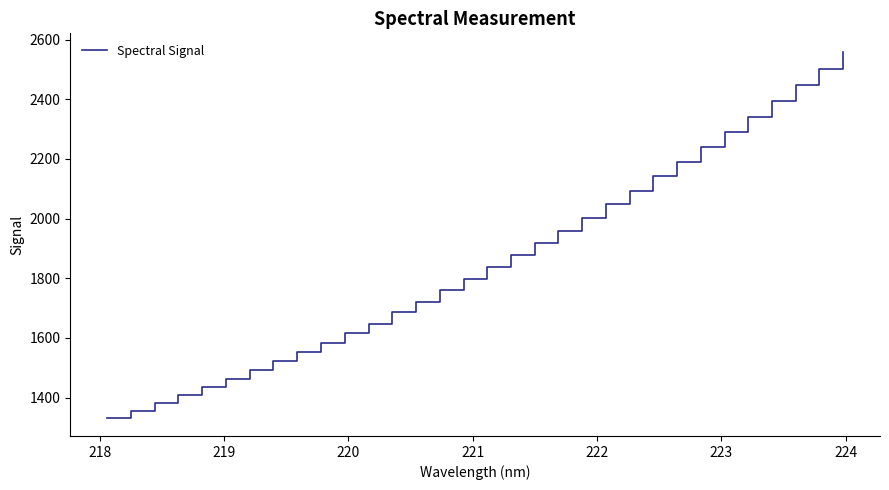

What is the minimum value shown in the chart?

1332.5